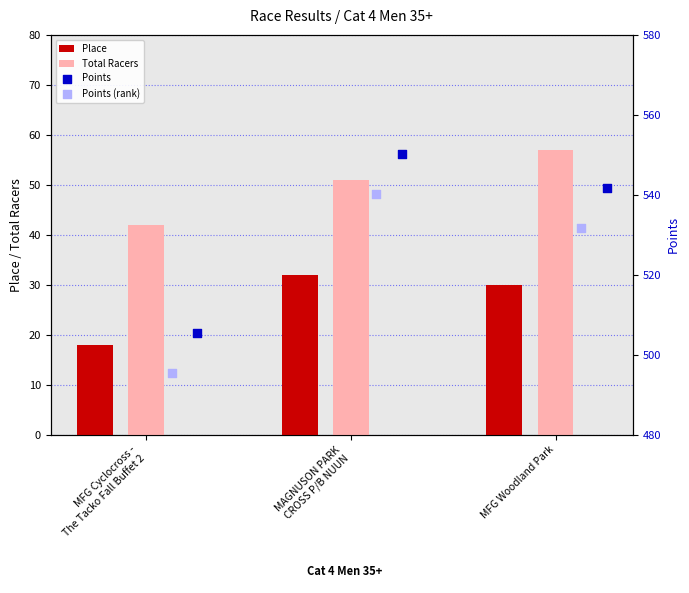

At how many categories does at least one series exceed 170?

3